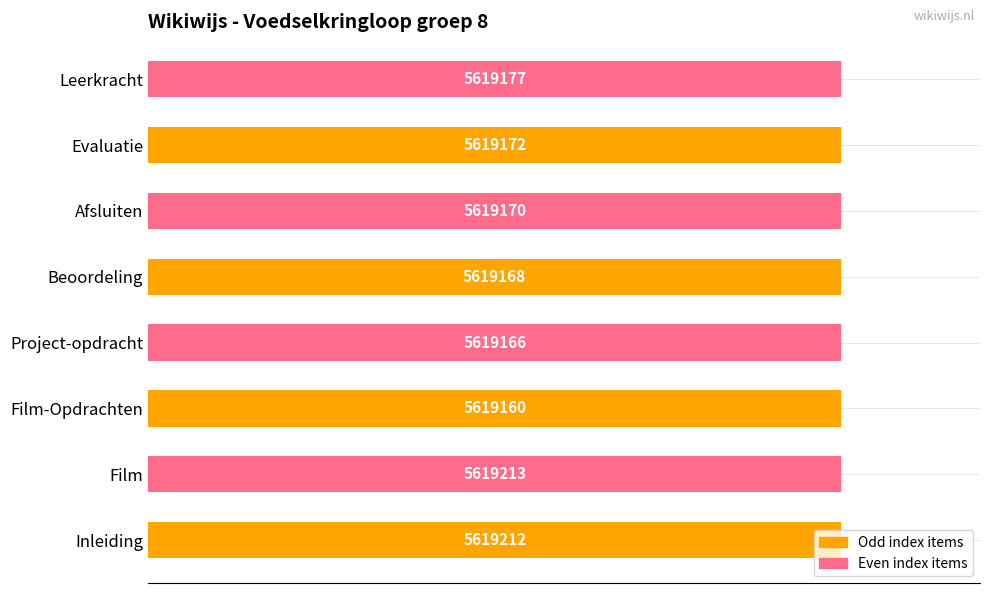

How many bars are there in total?

8